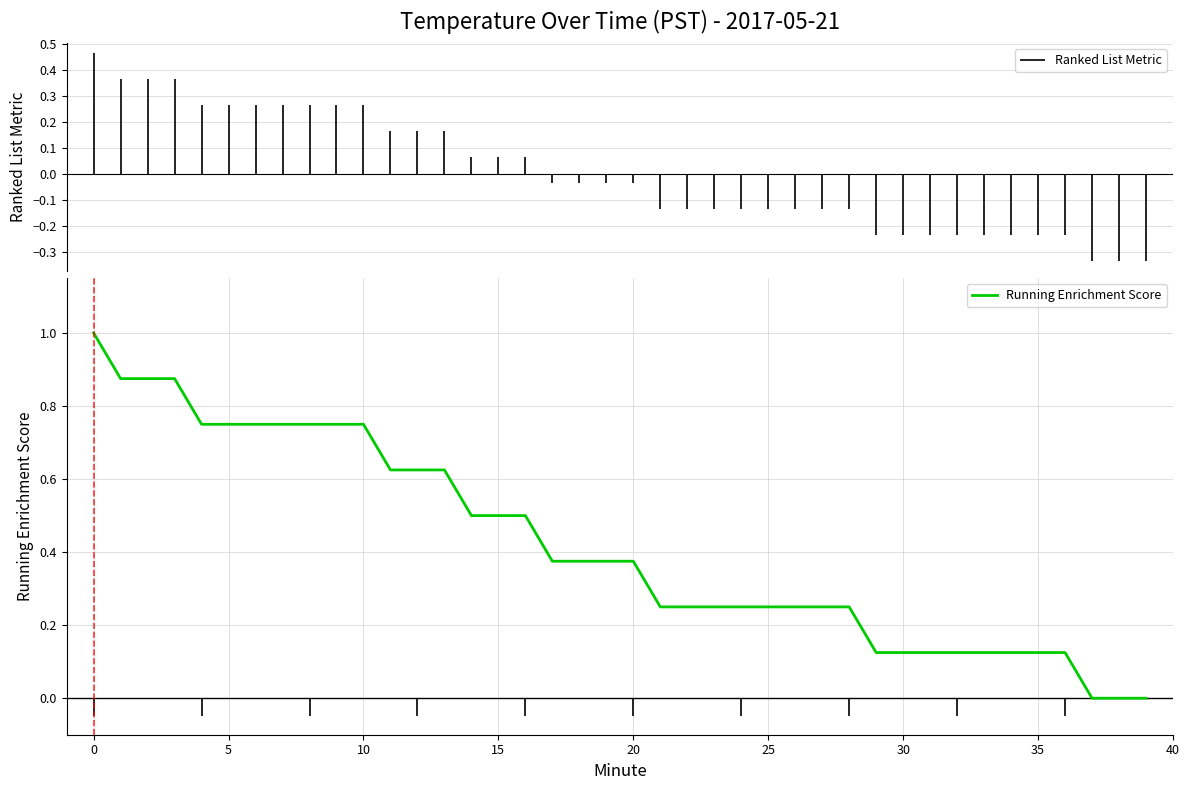

True or false: the data shows 0.3 at 24.

False